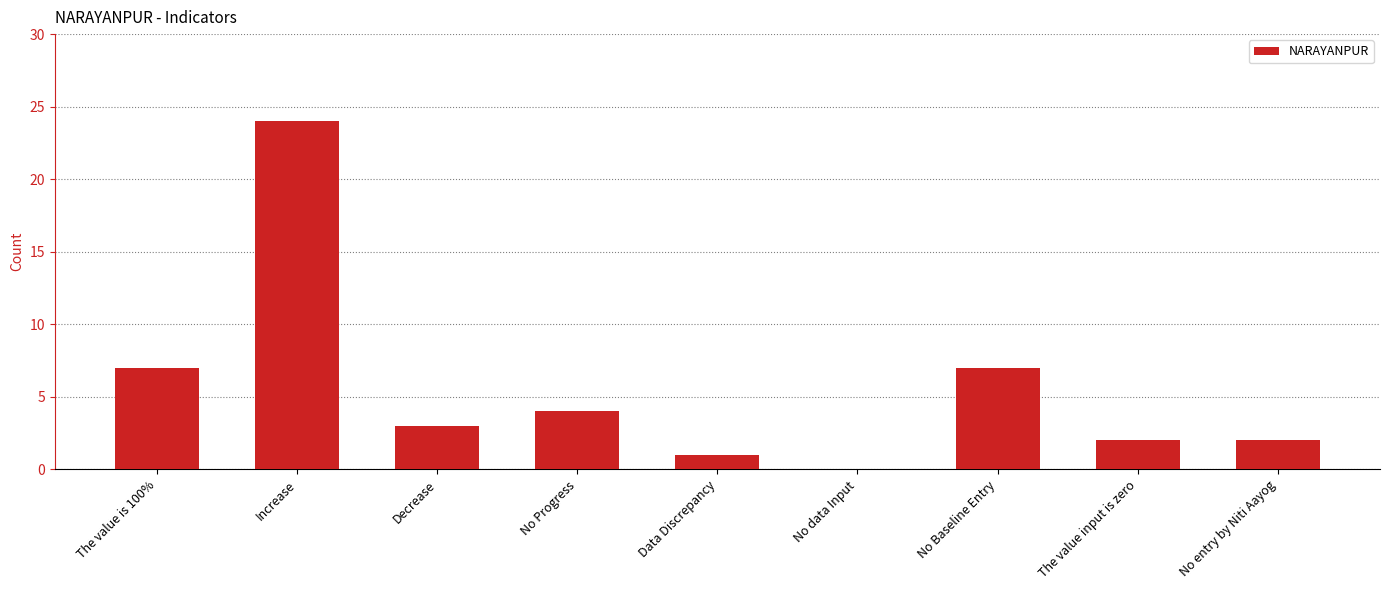

What is the sum of all values?

50